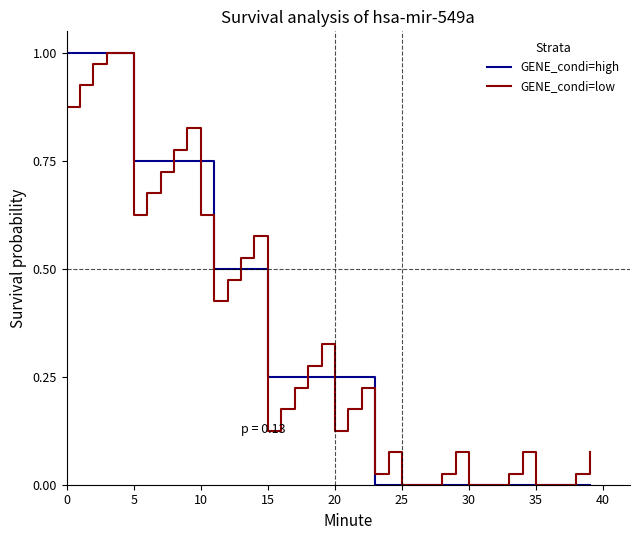

At how many categories does at least one series exceed 0?

31